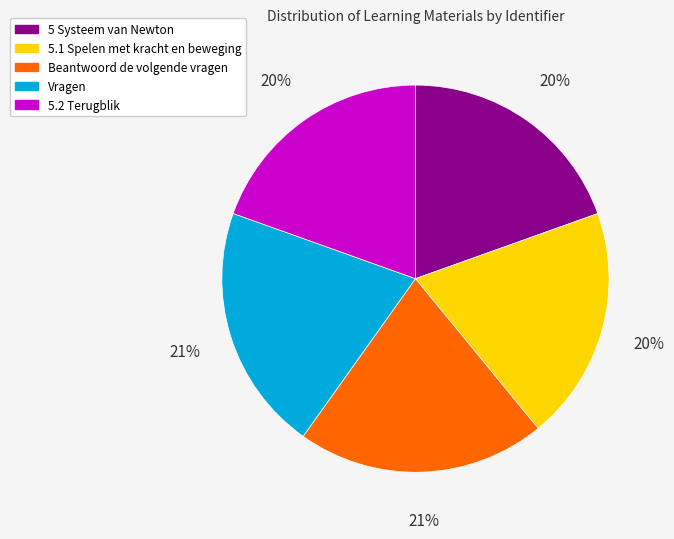

What is the ratio of the value at 5.2 Terugblik to the value at 5.1 Spelen met kracht en beweging?

1.0